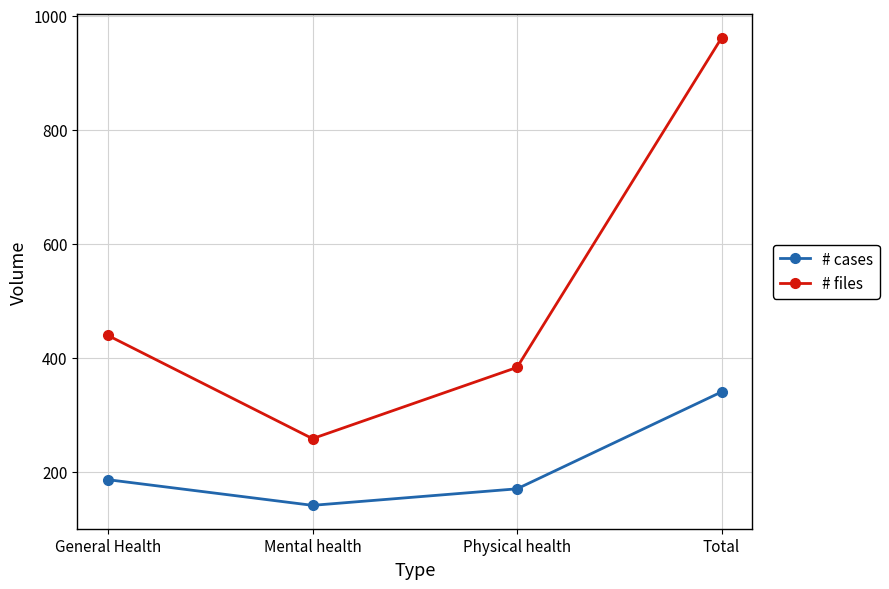

What is the difference between the # cases values at Mental health and General Health?

45